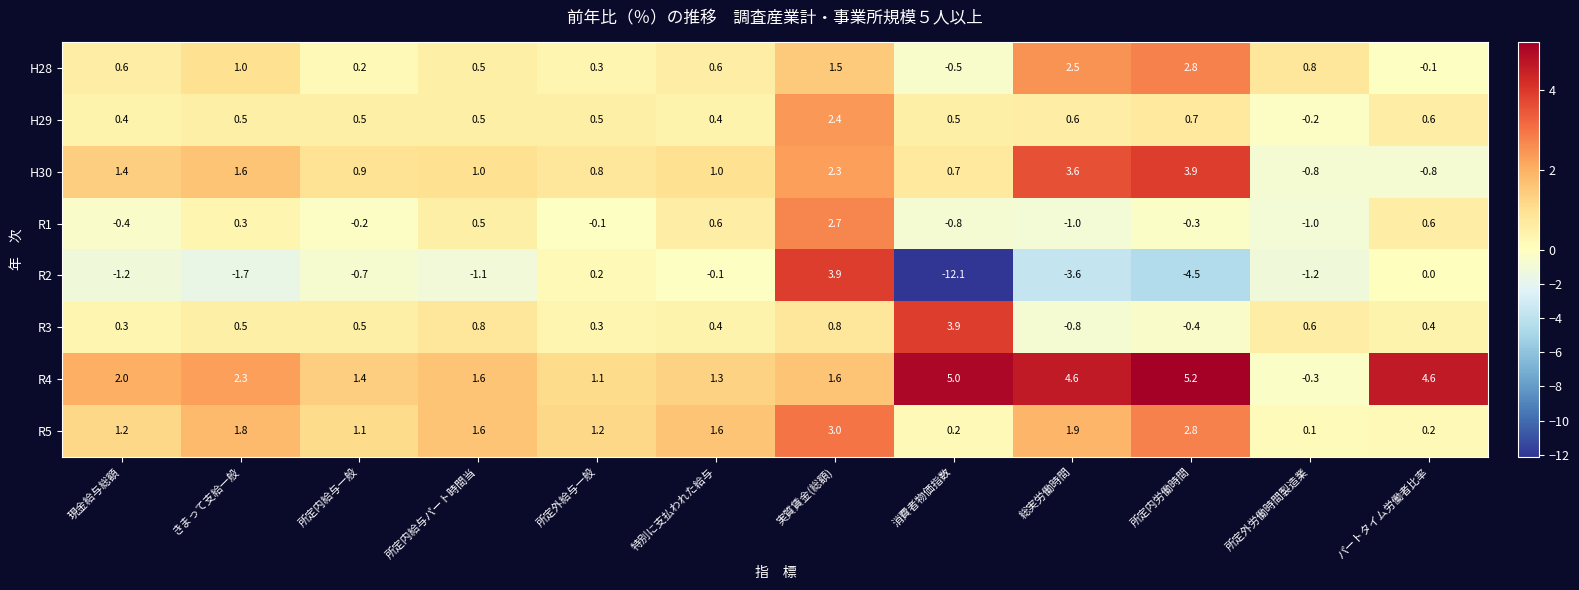

At which category is the sum across all series the highest?

実質賃金(総額)